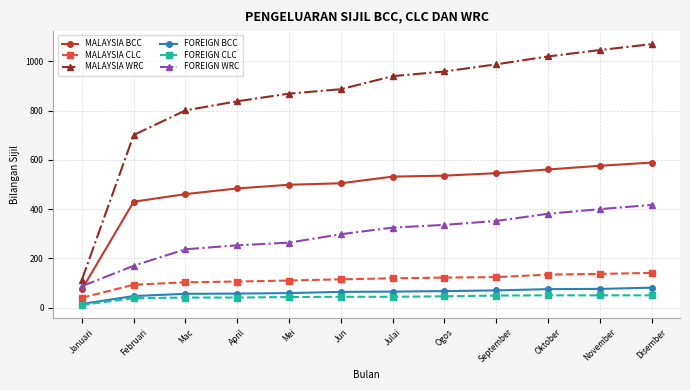

True or false: MALAYSIA BCC and FOREIGN CLC cross at least once.

False